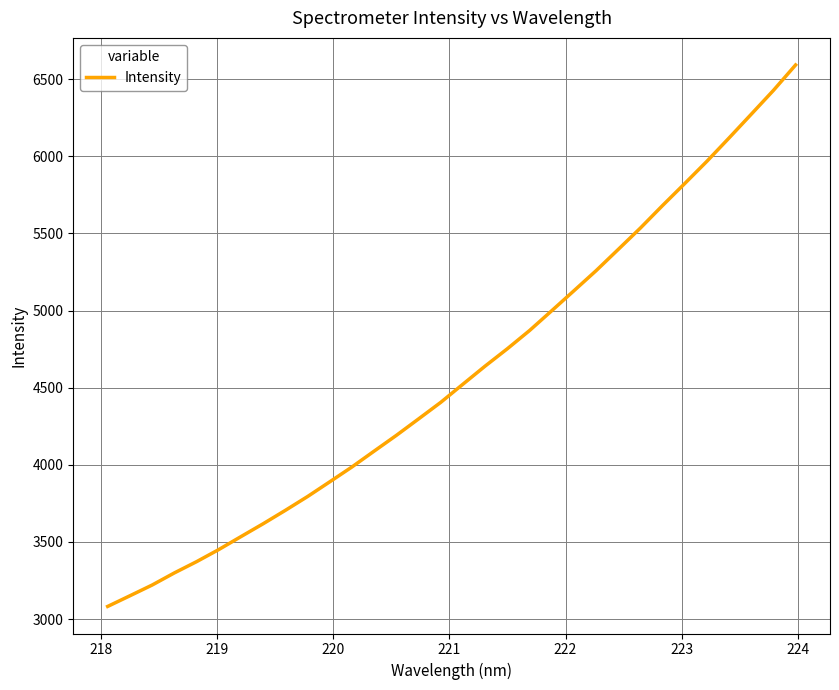

What is the greatest value displayed?

6592.6